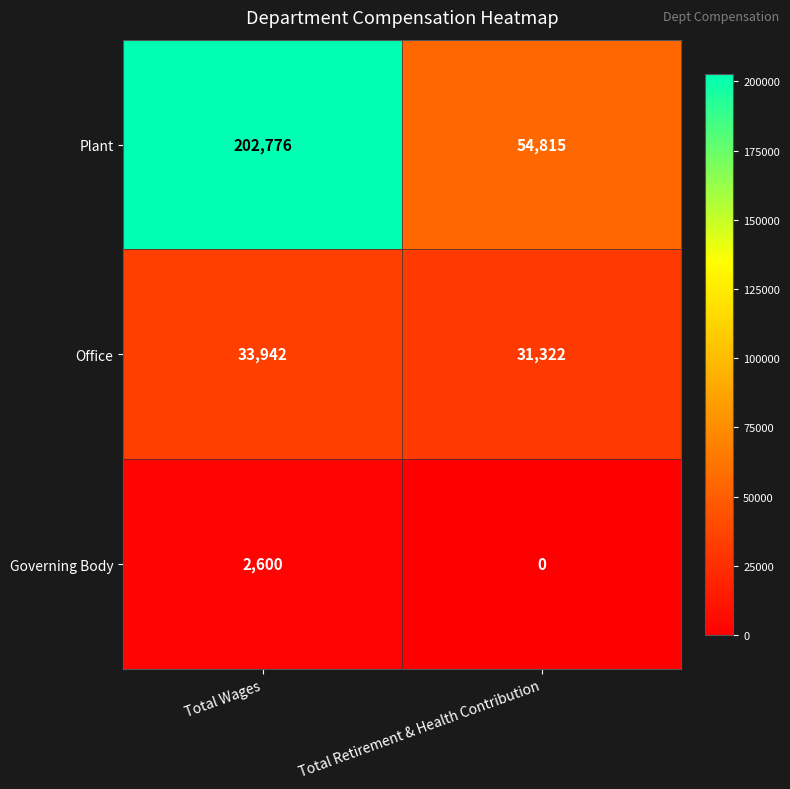

True or false: Office has a value of 49759 at Total Wages.

False